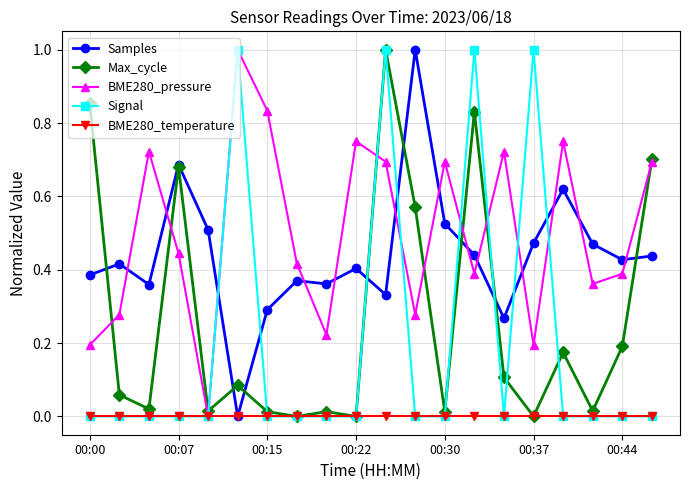

What is the greatest value displayed?

1.0